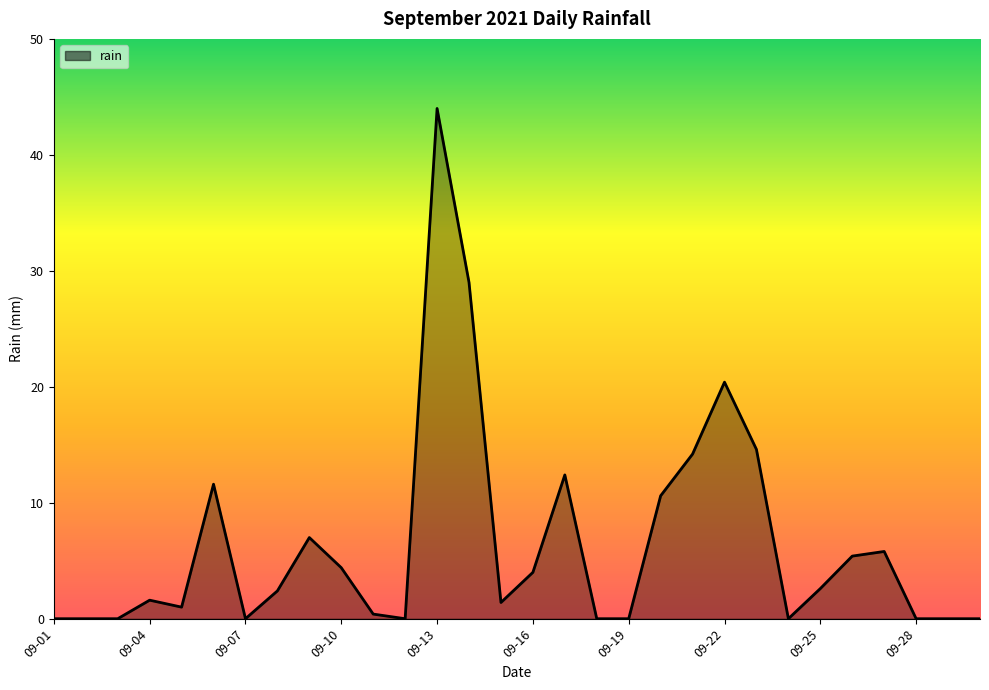

What is the sum of all values?

192.8